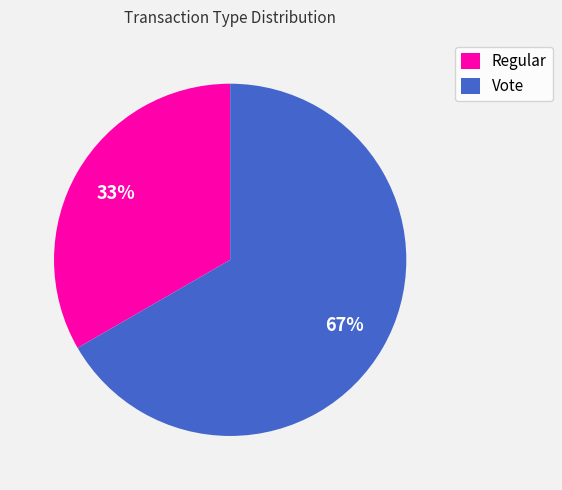

Approximately how many times larger is the value at Vote compared to Regular?

2.0